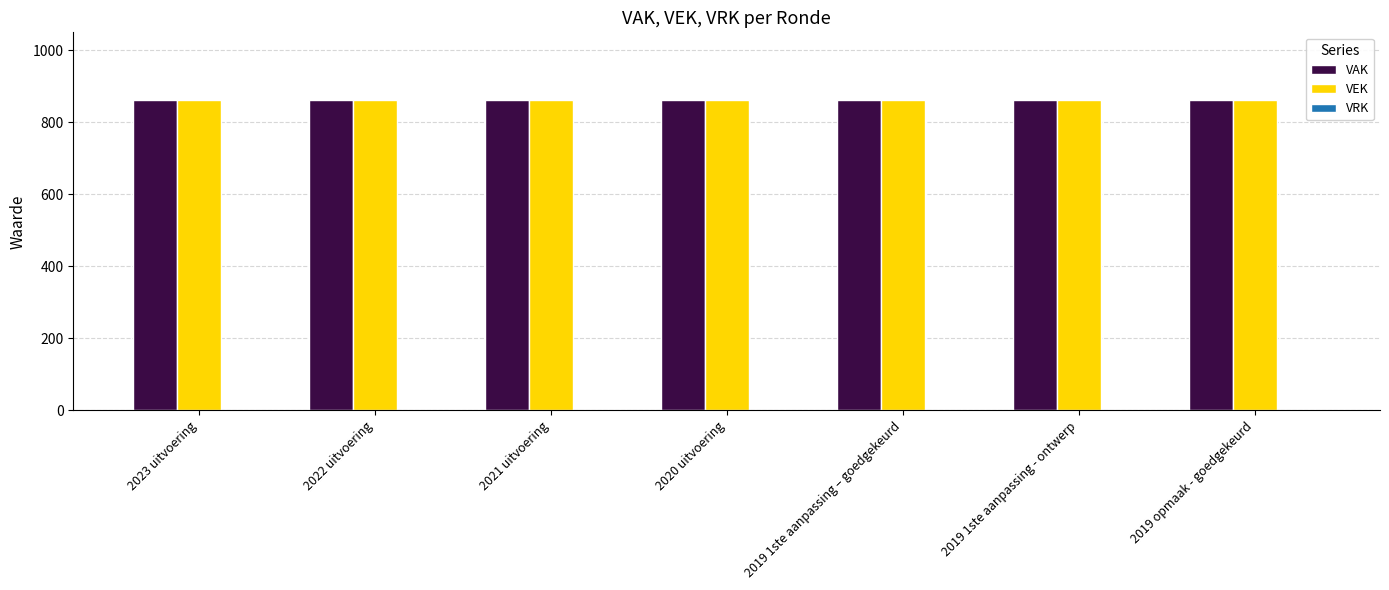

What value does the VAK series have at 2019 1ste aanpassing – goedgekeurd?

862